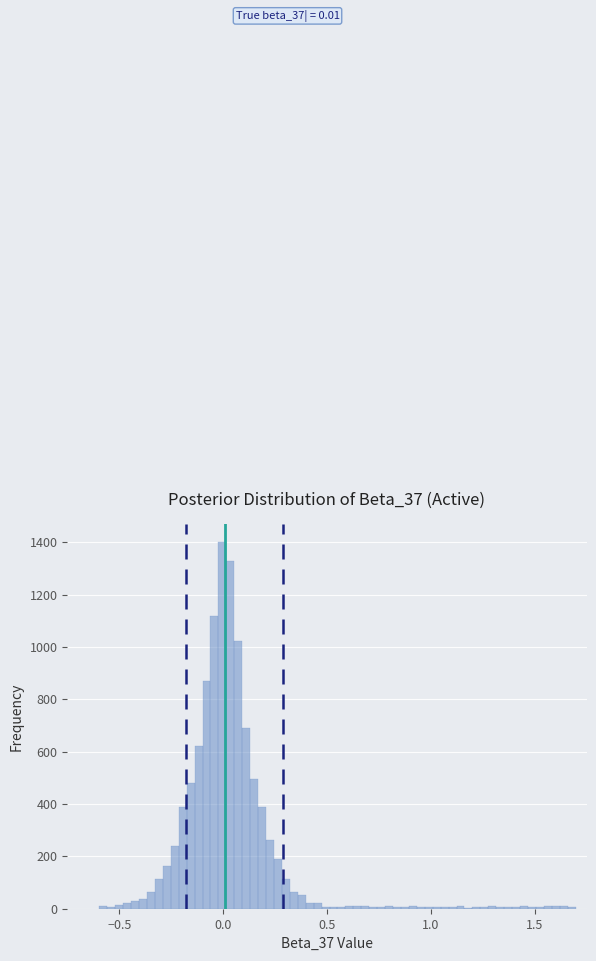

Around what value on the x-axis is the tallest bar? Give the approximate position of its centre, as read against the axis.

0.00